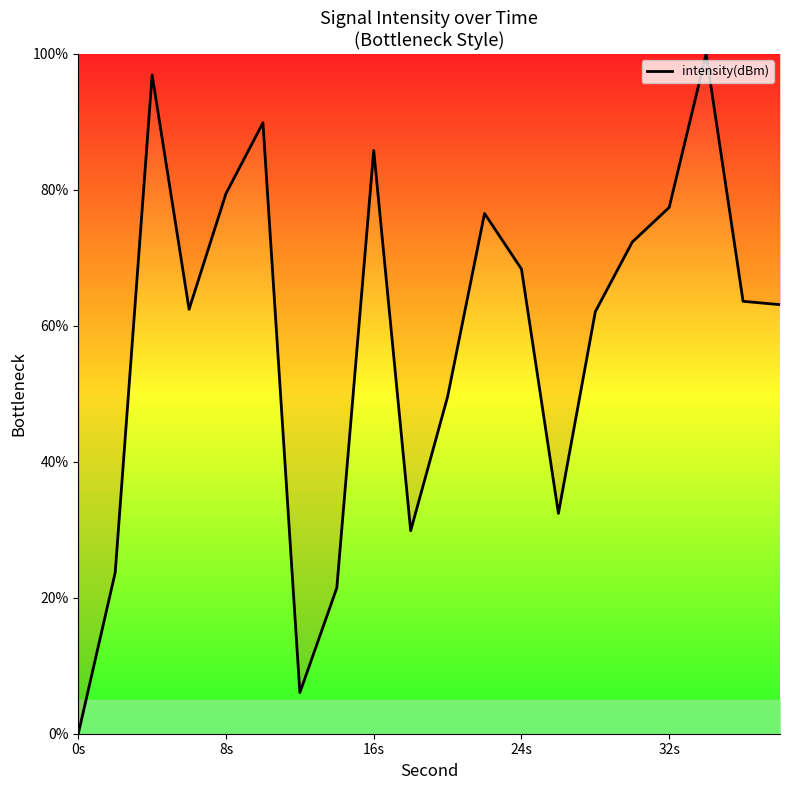

What is the maximum value shown in the chart?

100.0